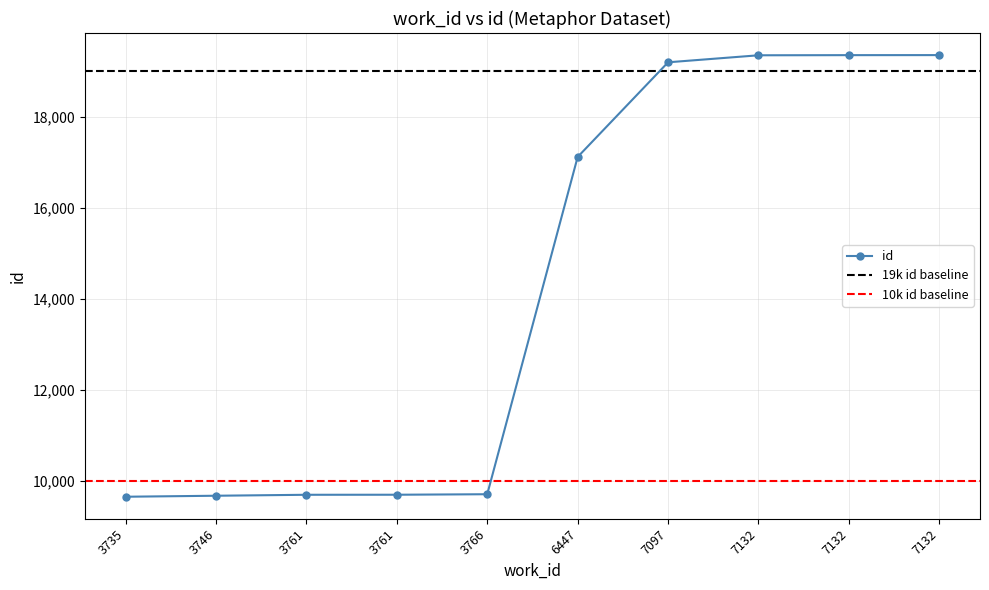

Where is the data nearest to the value 14503?

6447